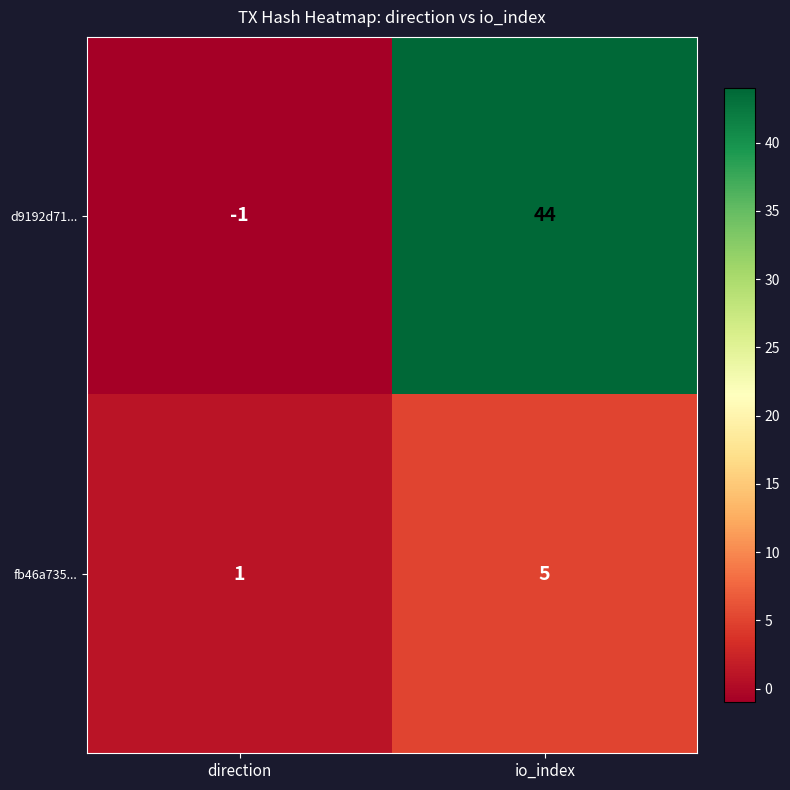

At which category is the sum across all series the highest?

io_index